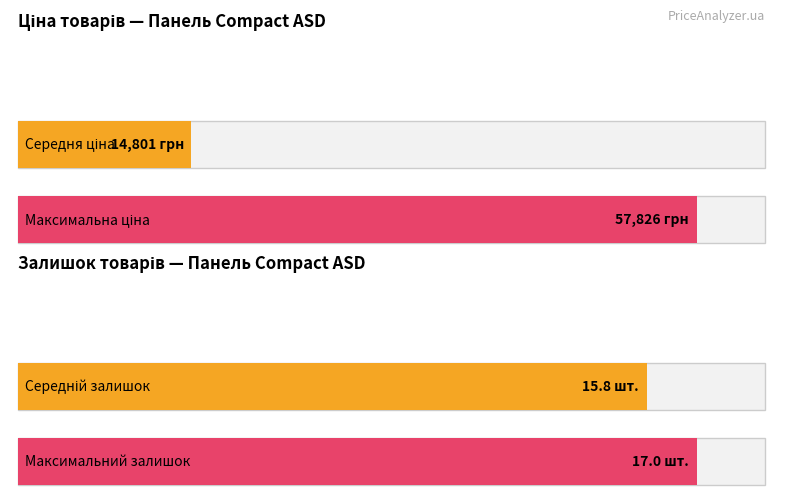

Which series has the largest total across all categories?

Ціна